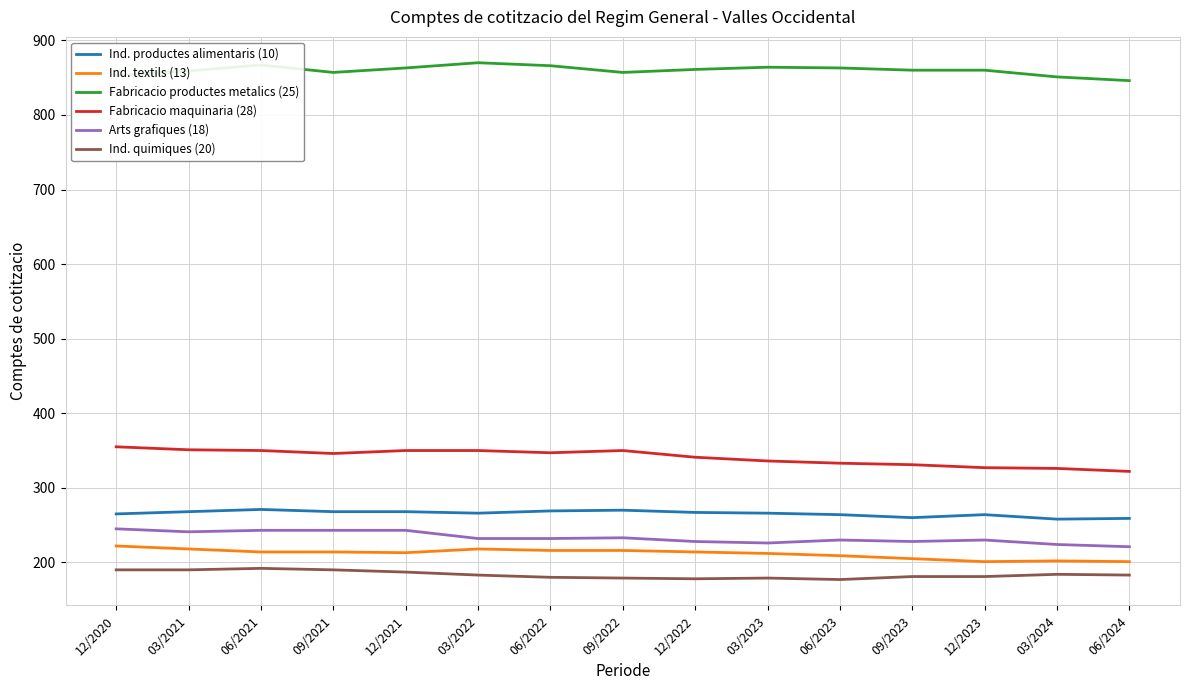

Rank the series at 06/2021 from highest to lowest value.

Fabricacio productes metalics (25), Fabricacio maquinaria (28), Ind. productes alimentaris (10), Arts grafiques (18), Ind. textils (13), Ind. quimiques (20)